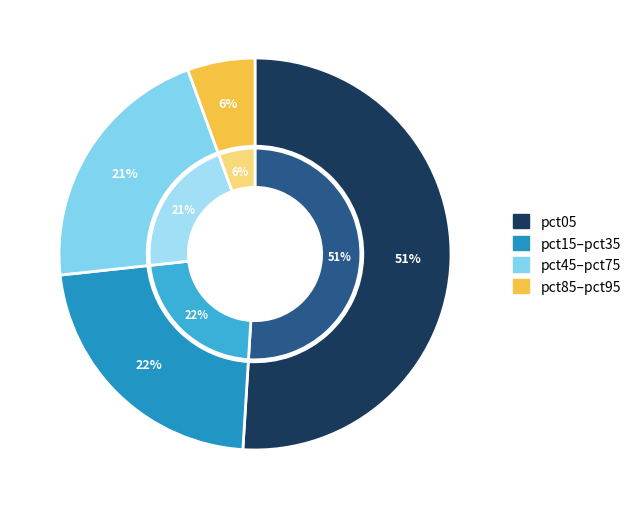

Do pct25 and pct95 together represent more than half of the pie?

No